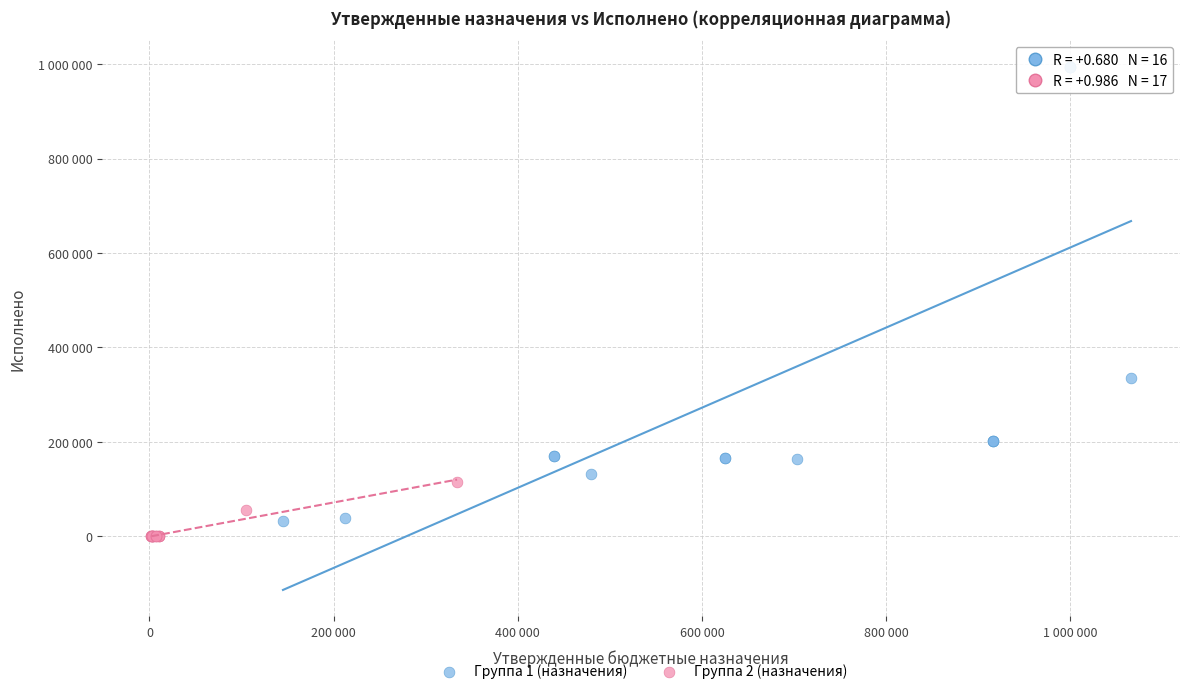

Which series reaches the maximum Y coordinate?

Группа 1 (назначения)